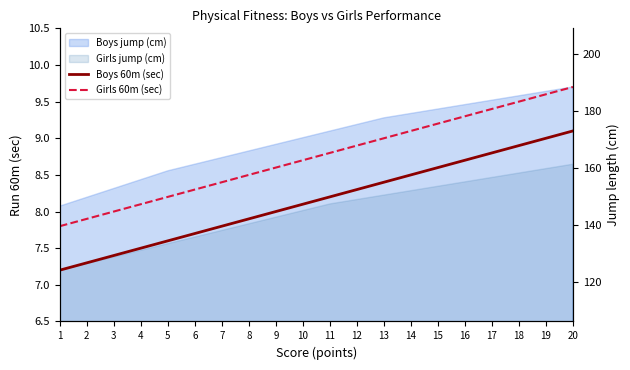

What is the greatest value displayed?

9.7